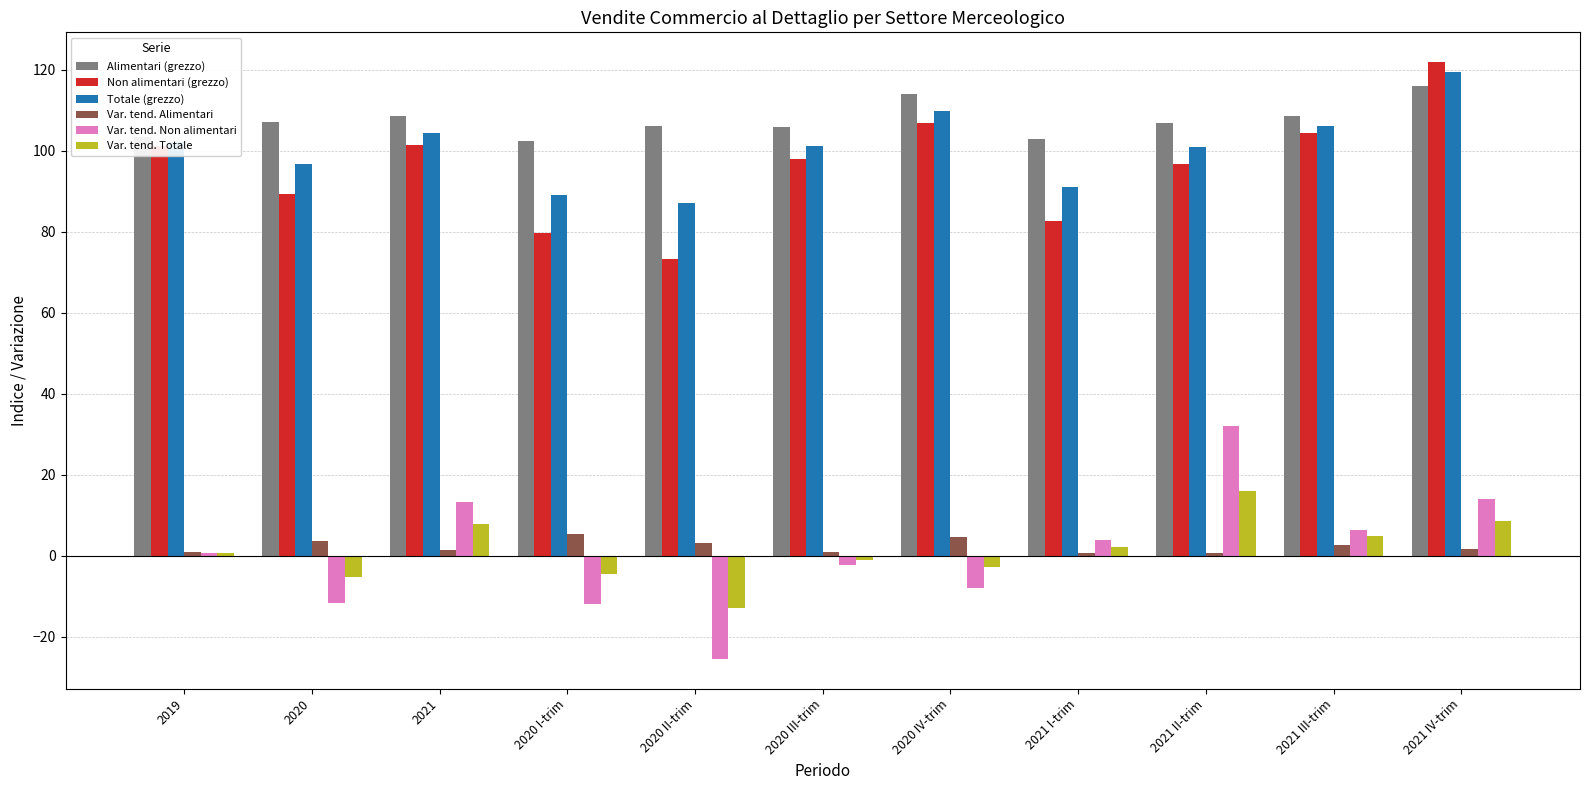

What is the label of the 4th bar from the right?

2021 I-trim